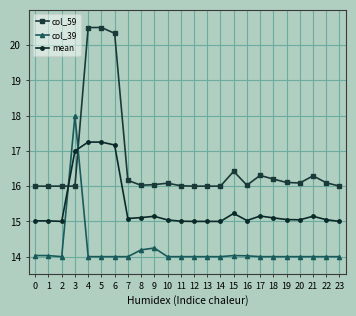

True or false: col_59 and mean cross at least once.

True